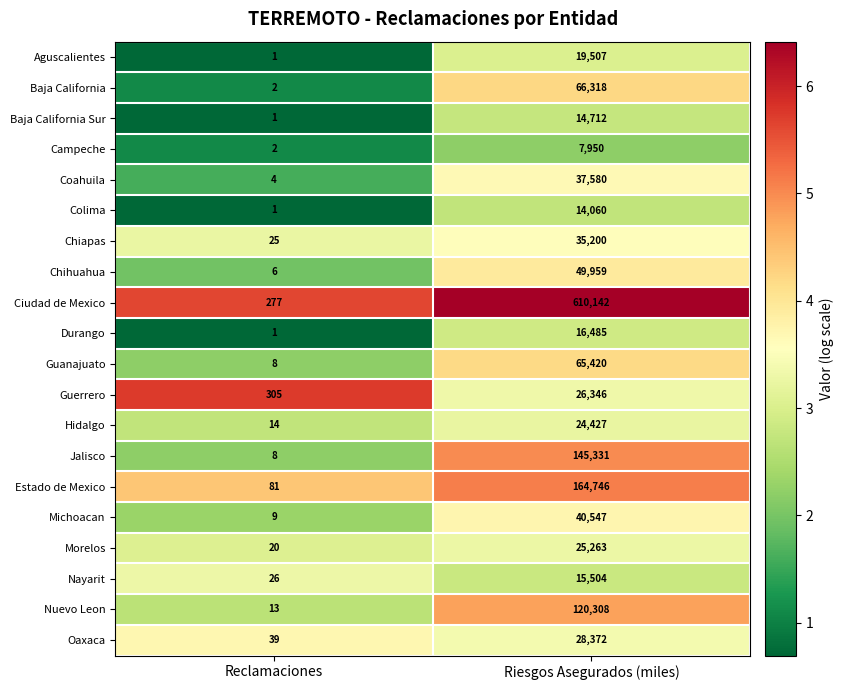

Where is Aguscalientes nearest to the value 9754?

Reclamaciones